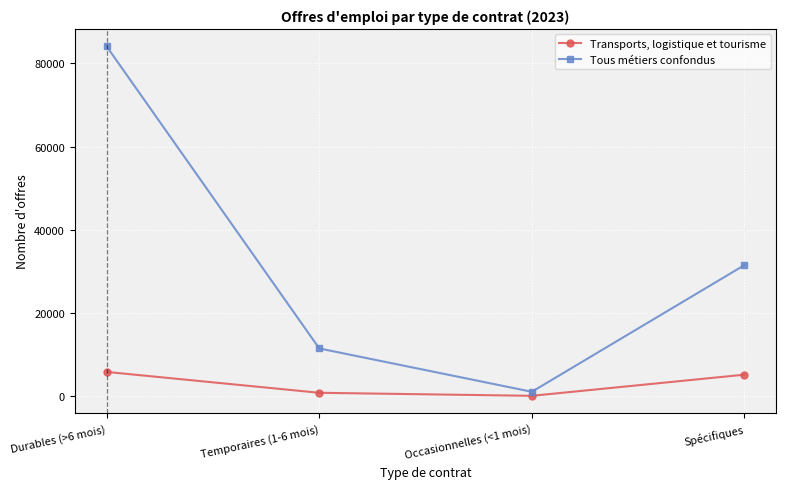

True or false: Tous métiers confondus and Transports, logistique et tourisme cross at least once.

False